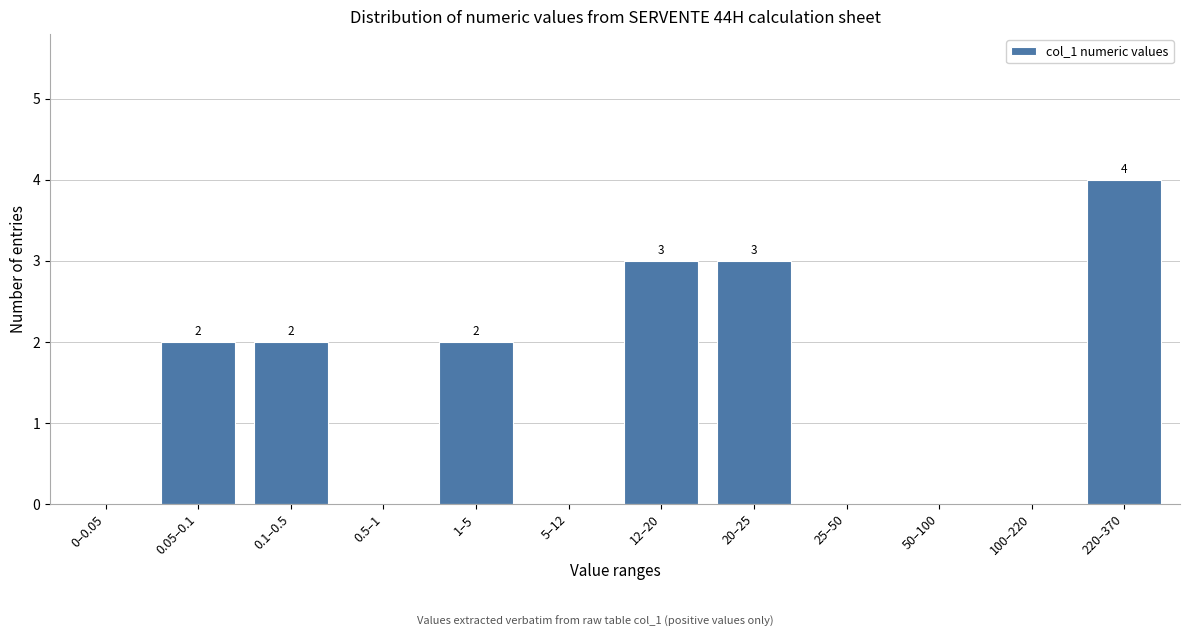

Reading left to right, transcribe all the data shown in this chart.

0–0.05=0	0.05–0.1=2	0.1–0.5=2	0.5–1=0	1–5=2	5–12=0	12–20=3	20–25=3	25–50=0	50–100=0	100–220=0	220–370=4